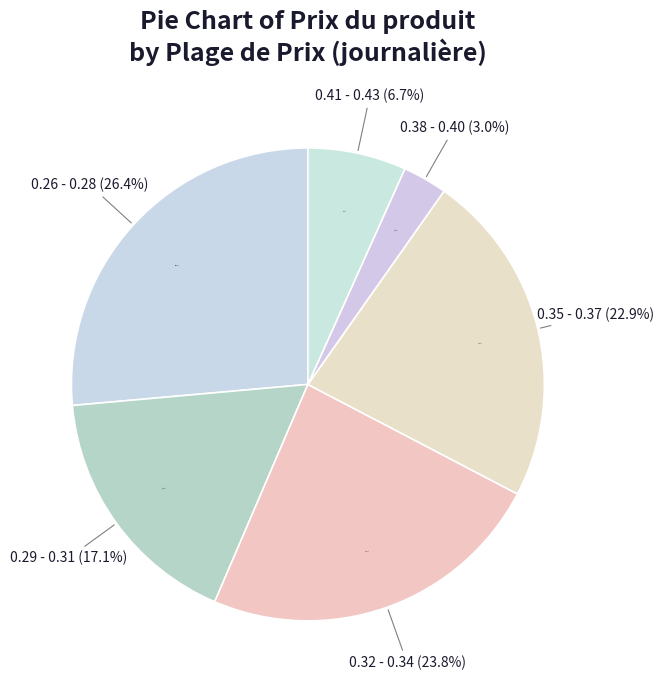

The 13 slice represents 1% of the pie. True or false?

False